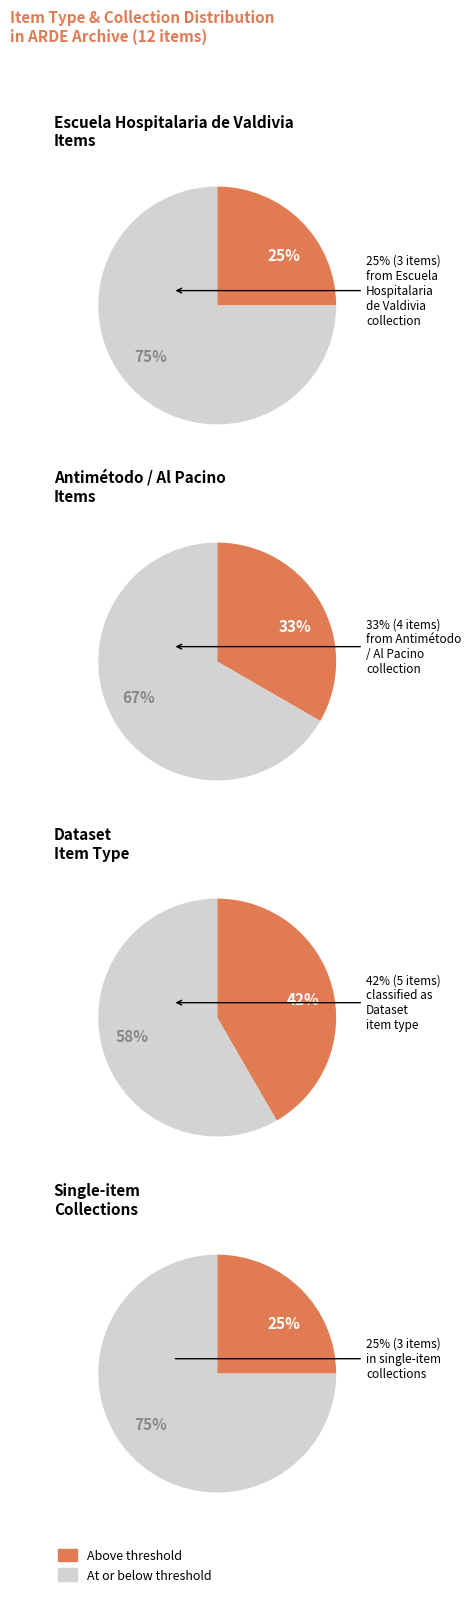

Do Moving Image and Video together represent more than half of the pie?

No